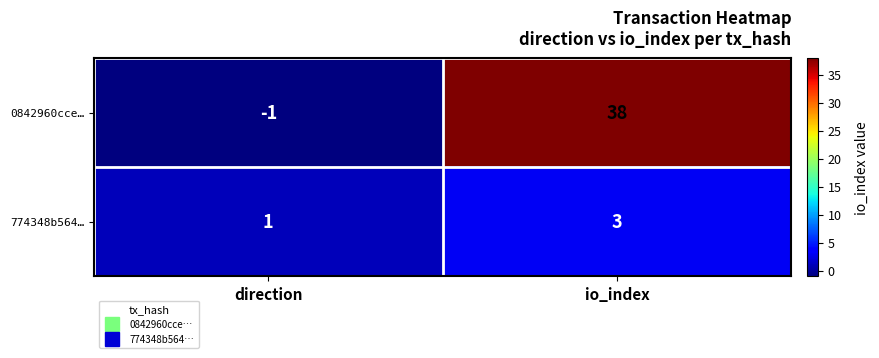

Which series has the largest total across all categories?

0842960cce…